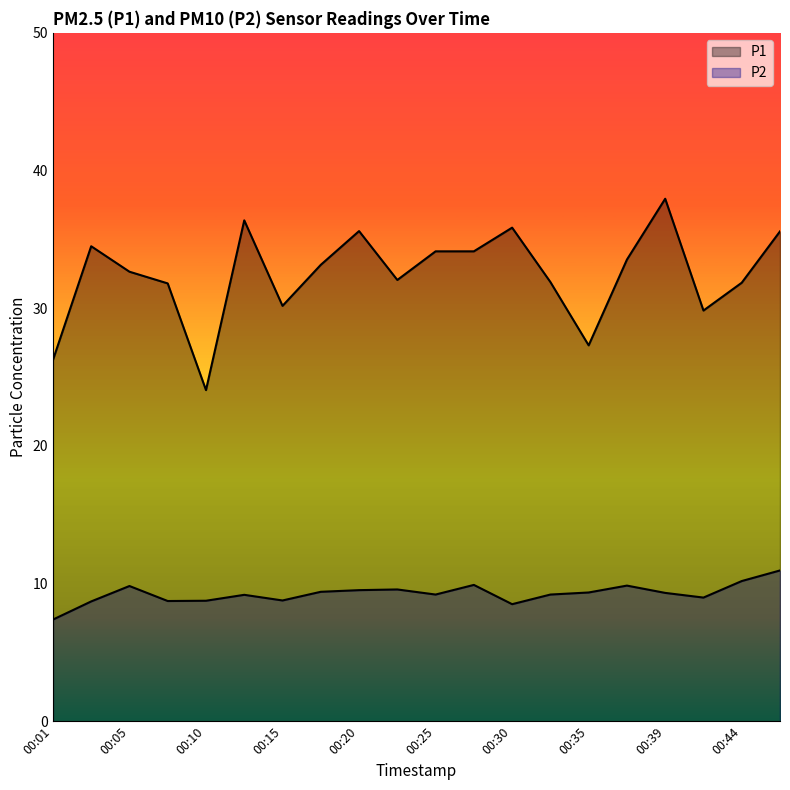

Reading left to right, list all the values displayed in this chart.

P1: 00:01=26.2	00:03=34.5	00:05=32.6	00:08=31.8	00:10=24.1	00:13=36.4	00:15=30.2	00:18=33.1	00:20=35.6	00:22=32.0	00:25=34.1	00:27=34.1	00:30=35.9	00:32=31.9	00:35=27.3	00:37=33.5	00:39=38.0	00:42=29.8	00:44=31.9	00:47=35.6
P2: 00:01=7.4	00:03=8.7	00:05=9.8	00:08=8.7	00:10=8.8	00:13=9.2	00:15=8.8	00:18=9.4	00:20=9.5	00:22=9.6	00:25=9.2	00:27=9.9	00:30=8.5	00:32=9.2	00:35=9.3	00:37=9.8	00:39=9.3	00:42=9.0	00:44=10.2	00:47=10.9